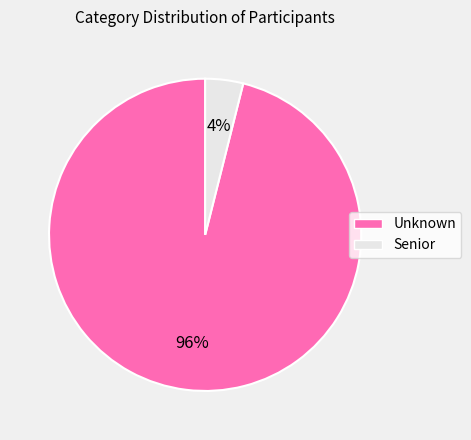

Which slice is the smallest?

Senior